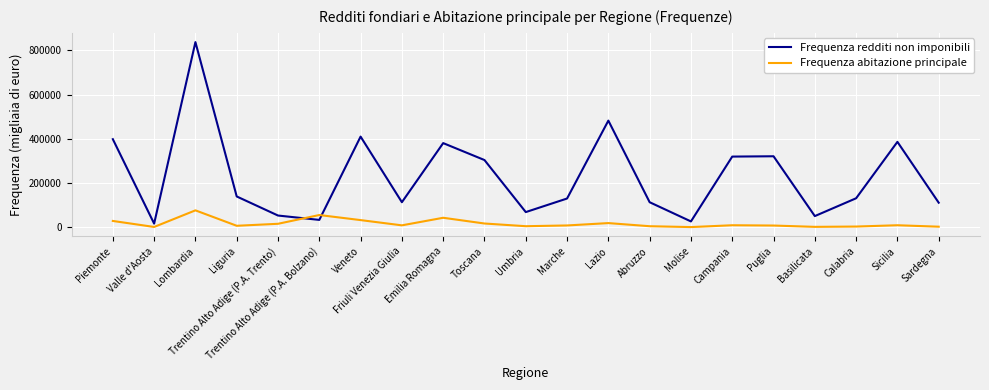

List the series in order of their overall mean, highest first.

Frequenza redditi non imponibili, Frequenza abitazione principale